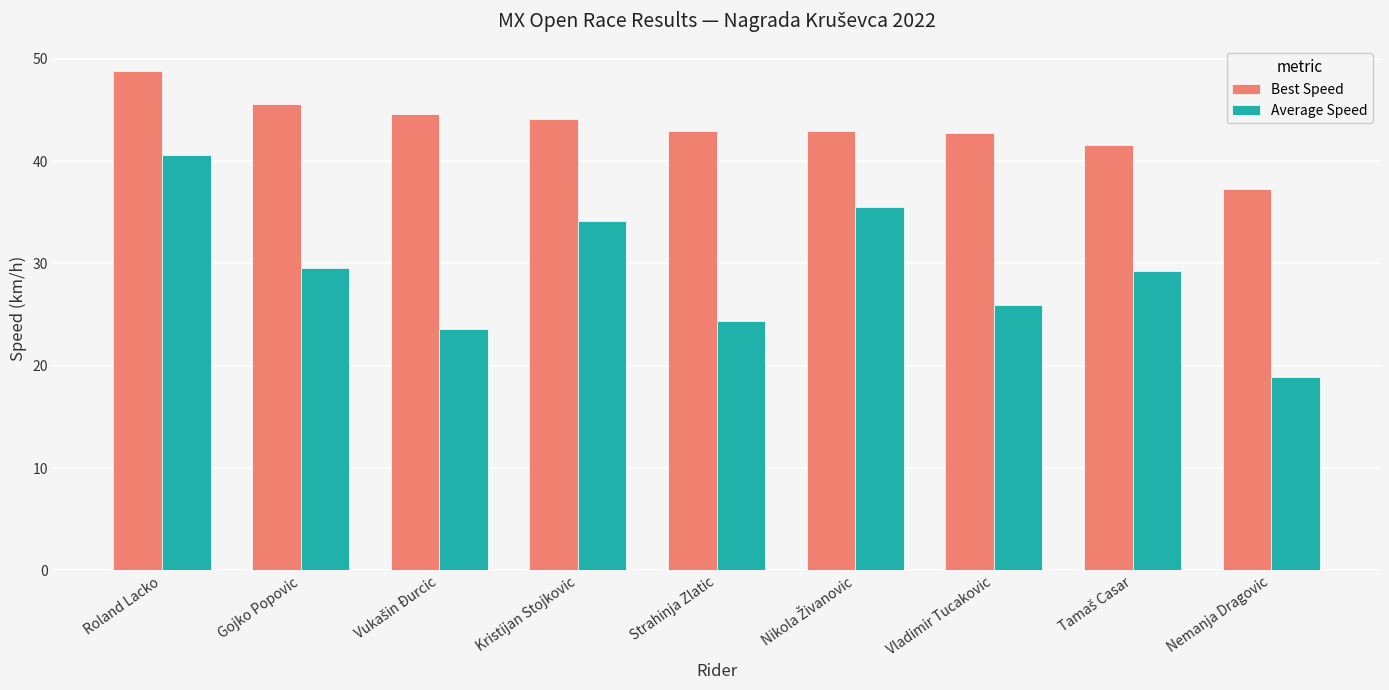

Which label corresponds to the largest value in the chart?

Roland Lacko